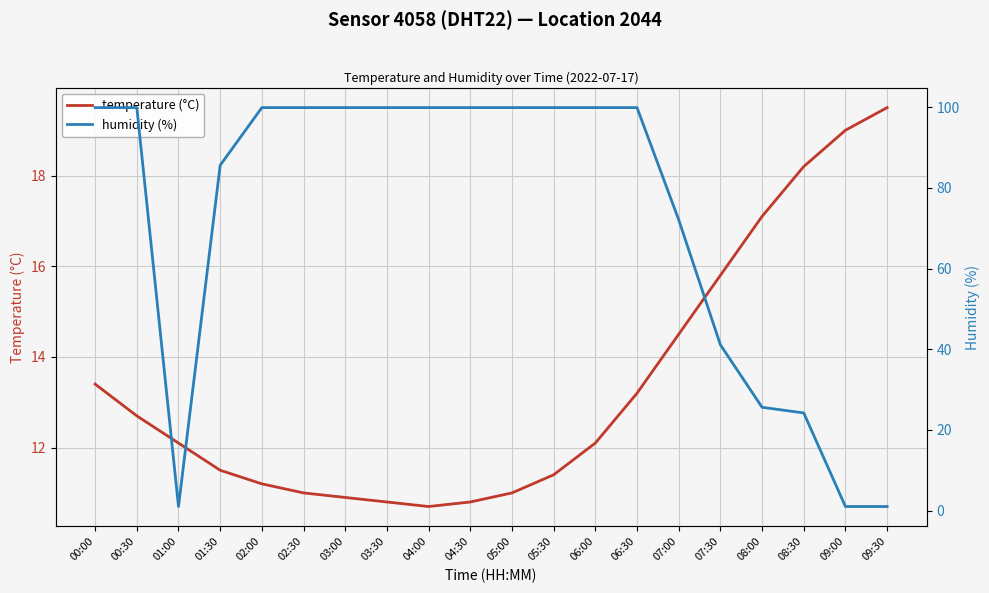

True or false: temperature (°C) and humidity (%) cross at least once.

True